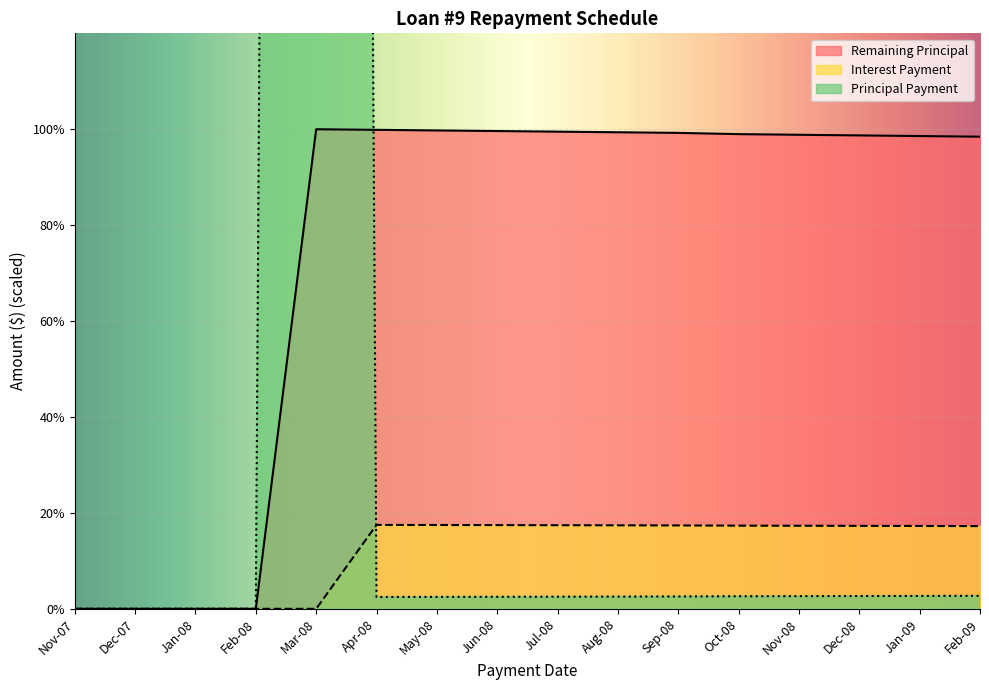

What is the sum of all Interest Payment values?

191.2